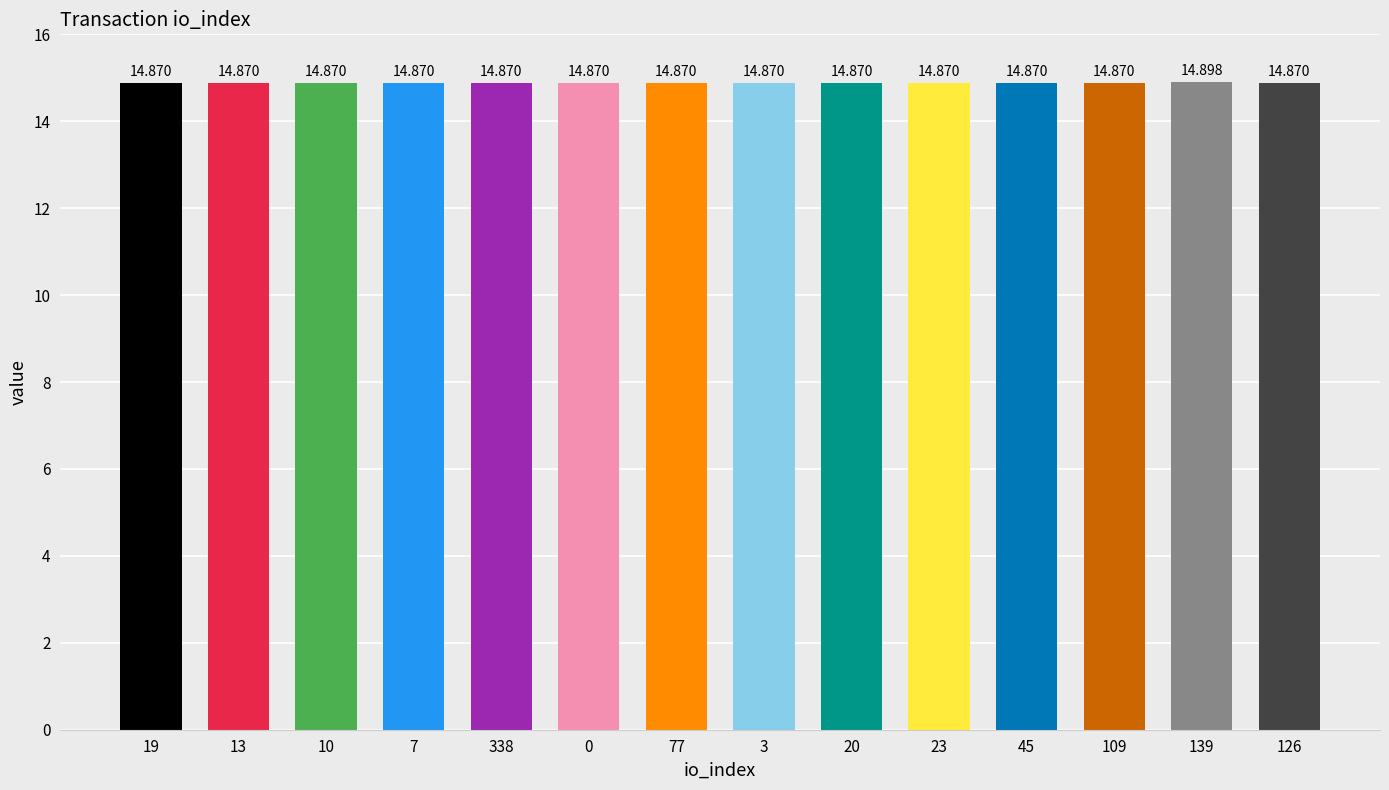

Is it true that the value at 20 is 6.3?

False